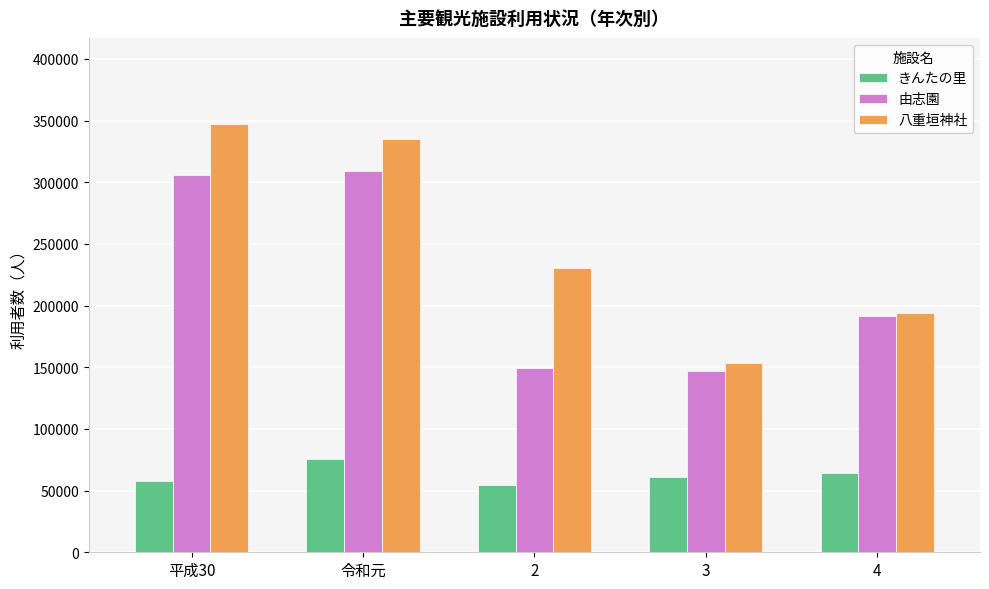

How many groups of bars are there?

5